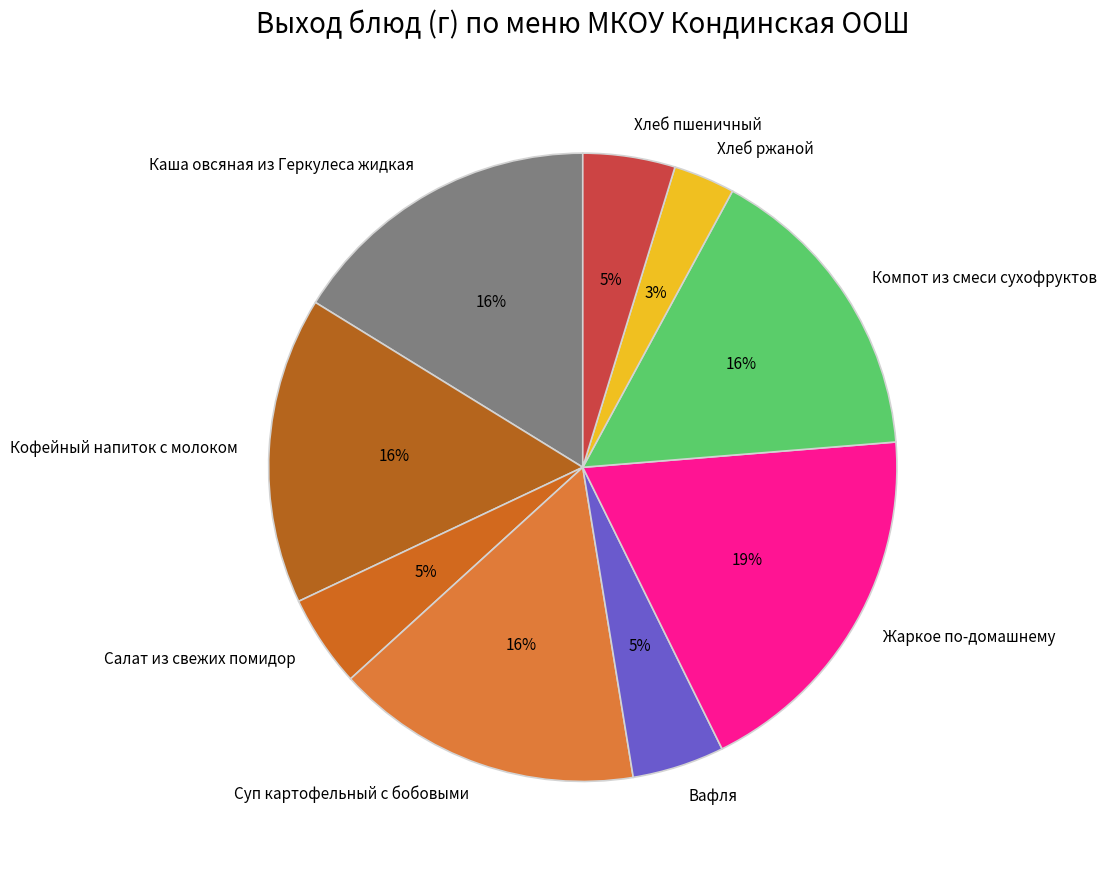

To the nearest percent, what is the difference between the Вафля and Жаркое по-домашнему slice percentages?

14%